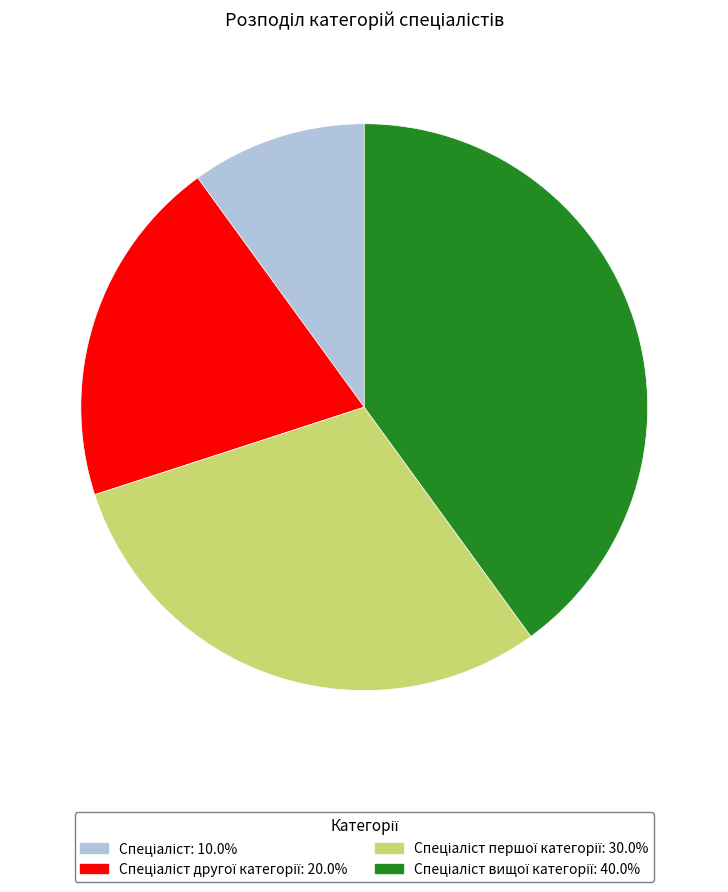

Is there a majority slice in this chart?

No